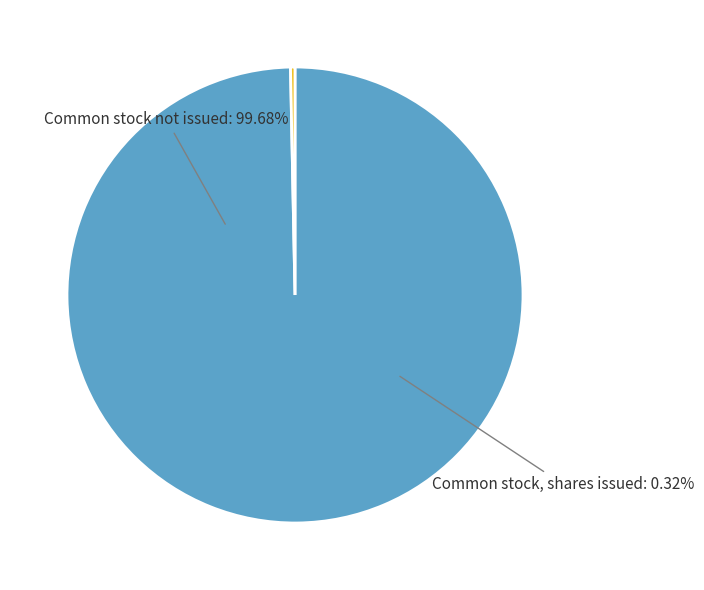

What is the total percentage of Common stock, shares issued and Common stock, shares authorized?

100.0%